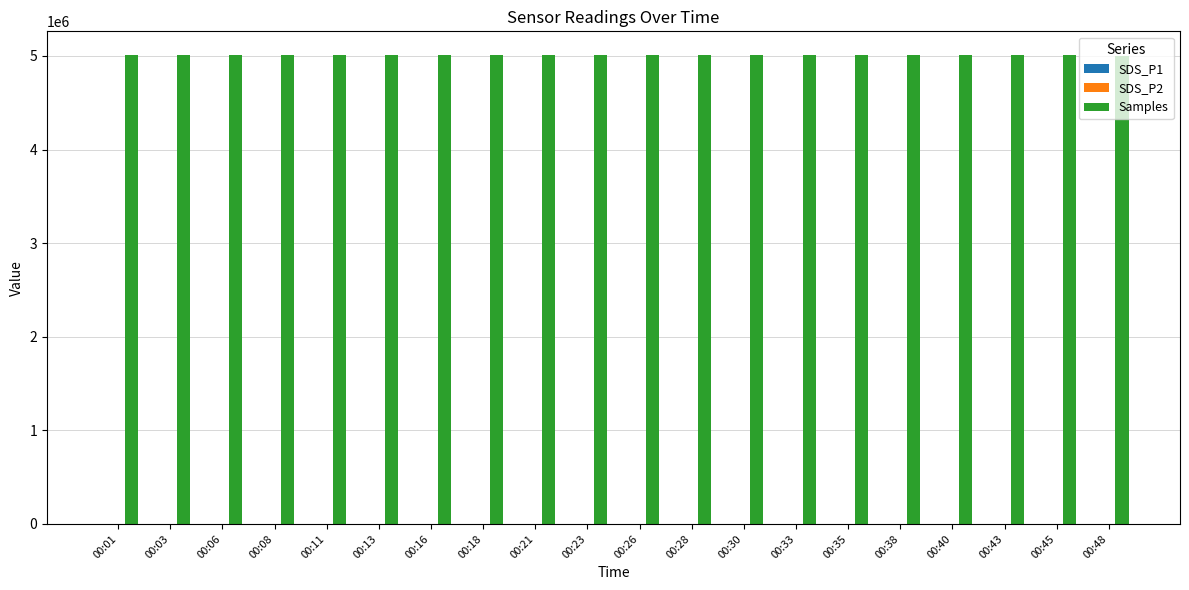

Which series has the largest total across all categories?

Samples